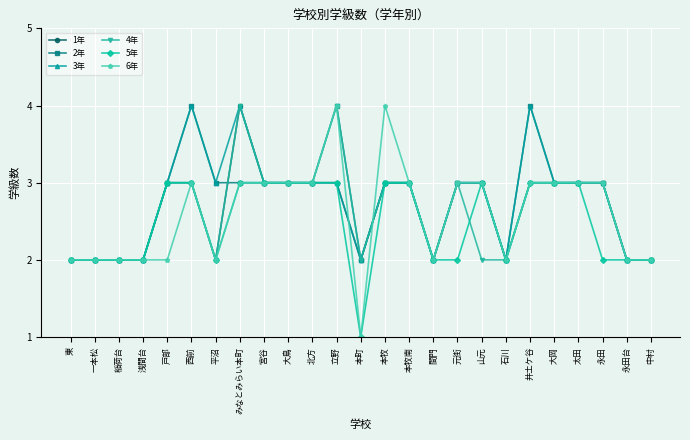

What is the minimum value shown in the chart?

1